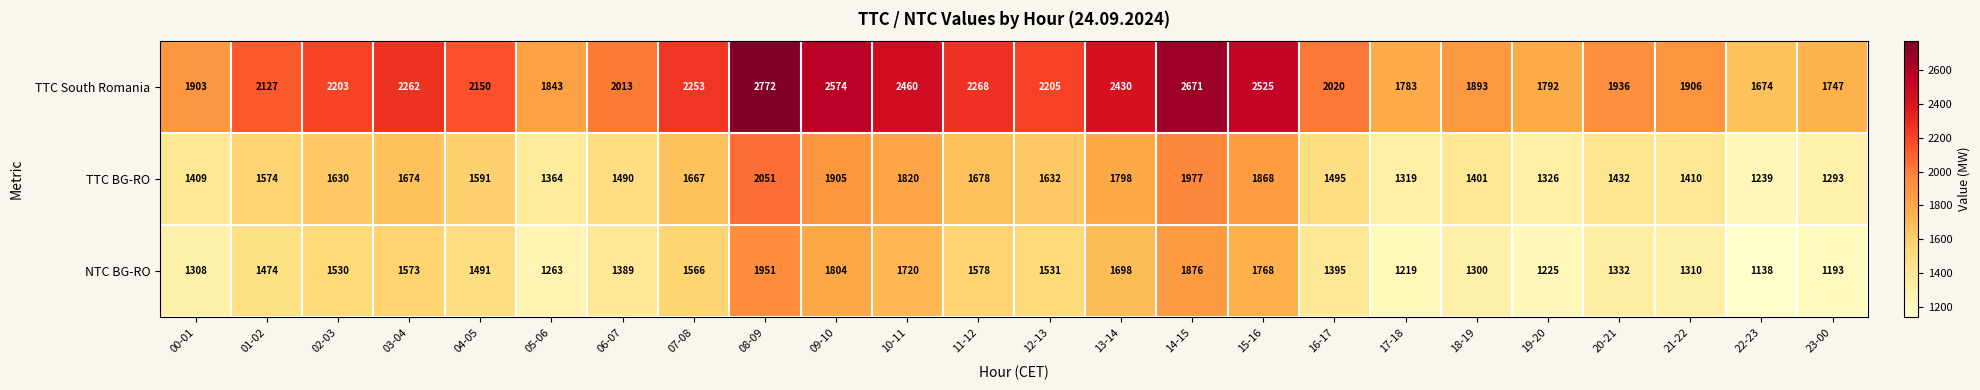

Which category has the lowest value in the NTC BG-RO series?

22-23